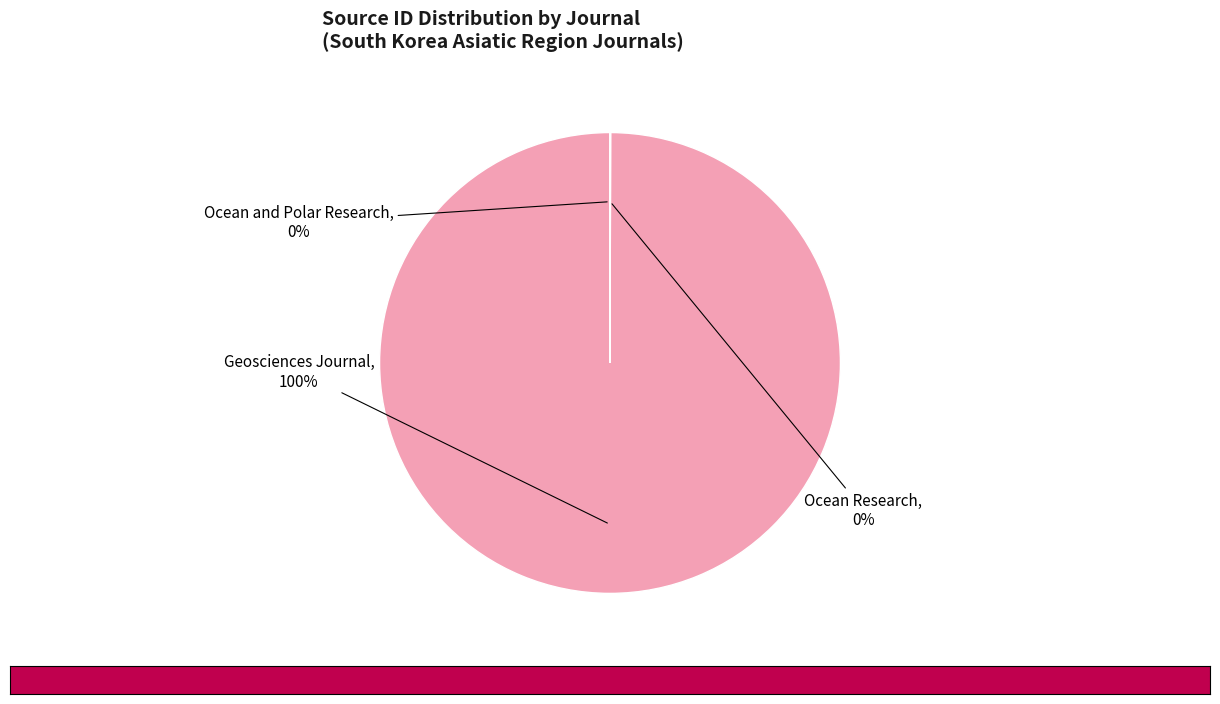

Does any single category account for the majority?

Yes